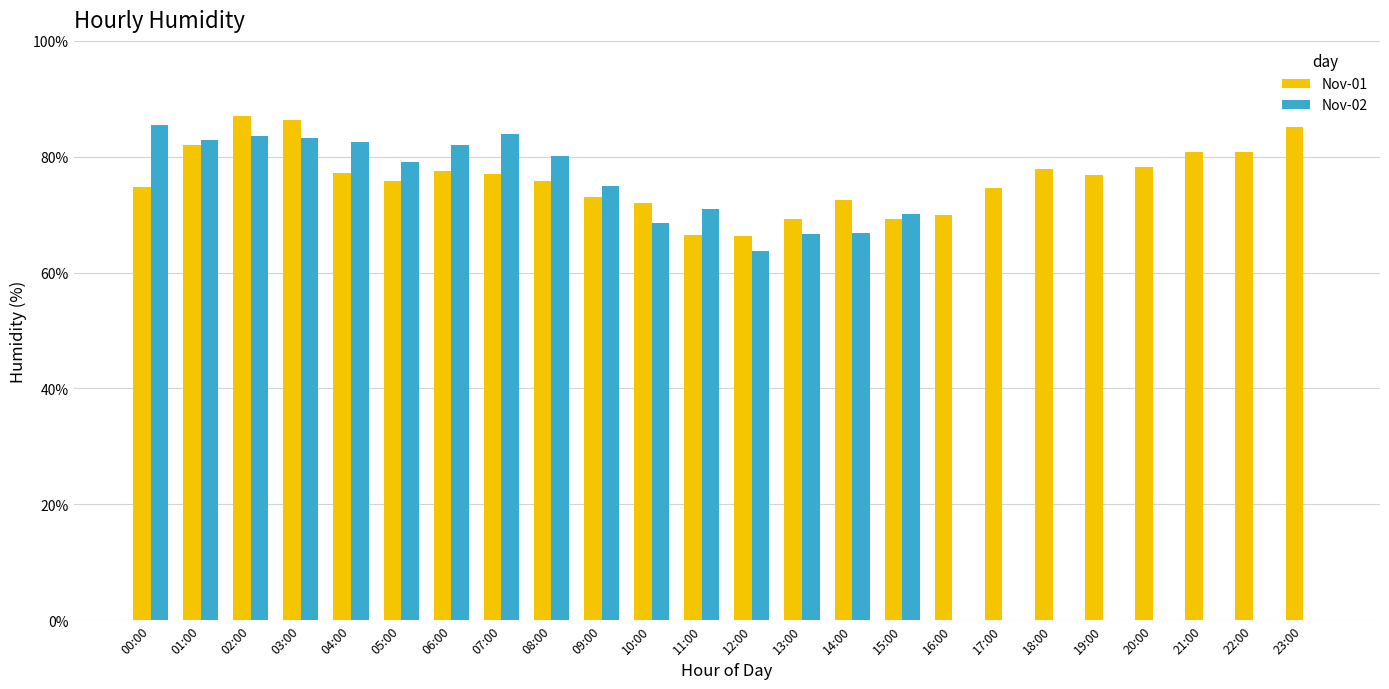

What is the sum of the Nov-02 values at 15:00 and 21:00?

70.2